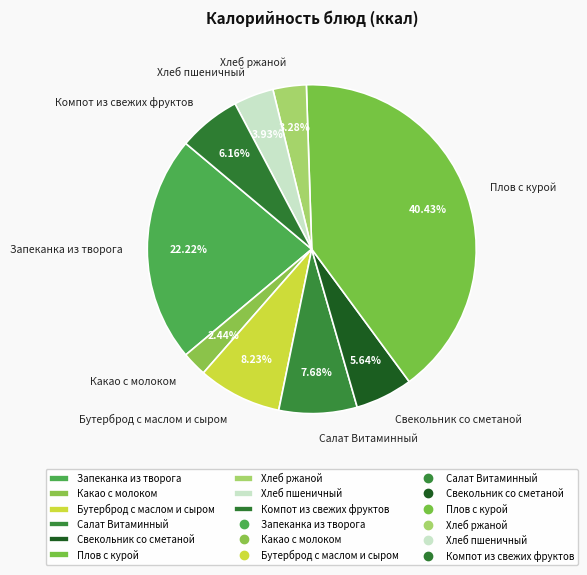

What portion of the pie excludes Хлеб ржаной?

96.7%